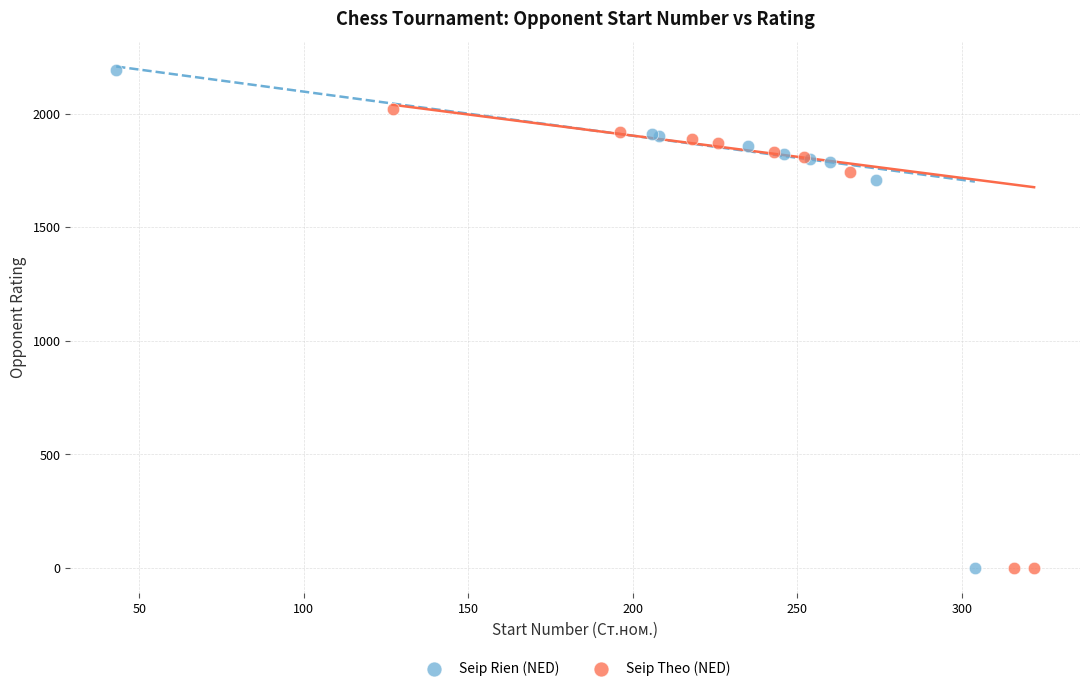

Which series reaches the maximum Y coordinate?

Seip Rien (NED)